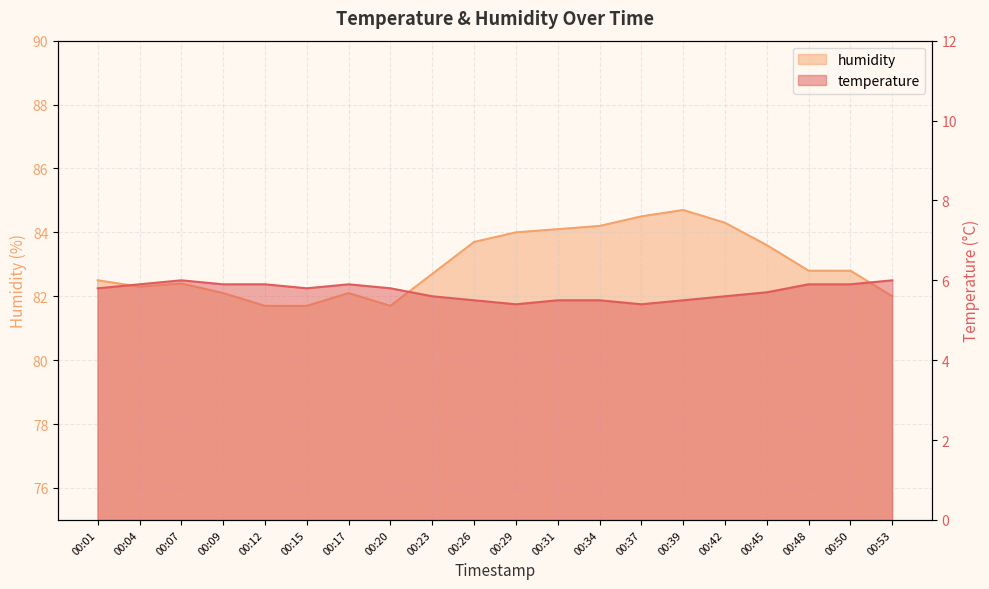

What value does the temperature series have at 00:17?

5.9